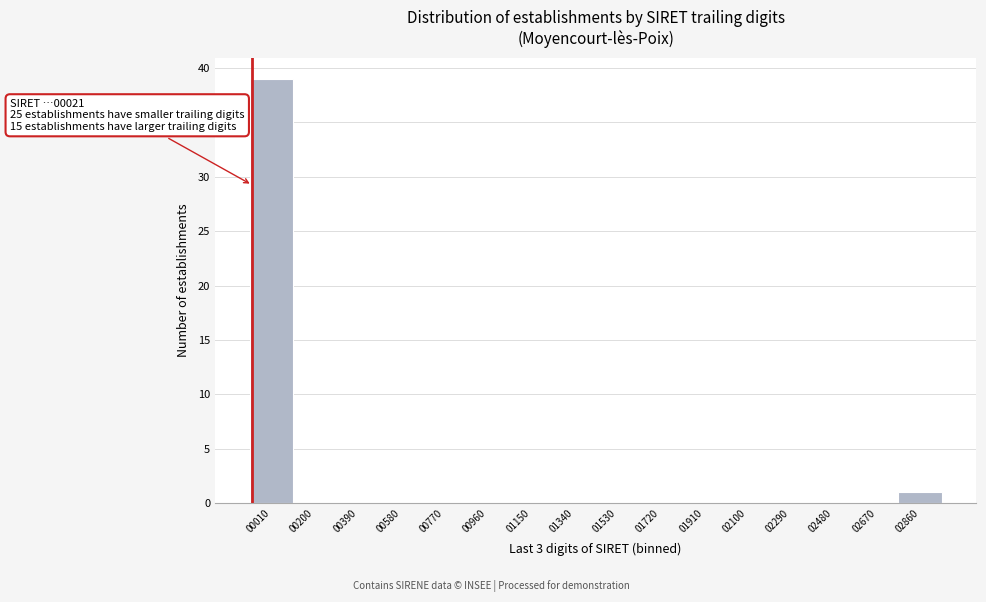

Reading left to right, list all the values displayed in this chart.

00010=39	00200=0	00390=0	00580=0	00770=0	00960=0	01150=0	01340=0	01530=0	01720=0	01910=0	02100=0	02290=0	02480=0	02670=0	02860=1